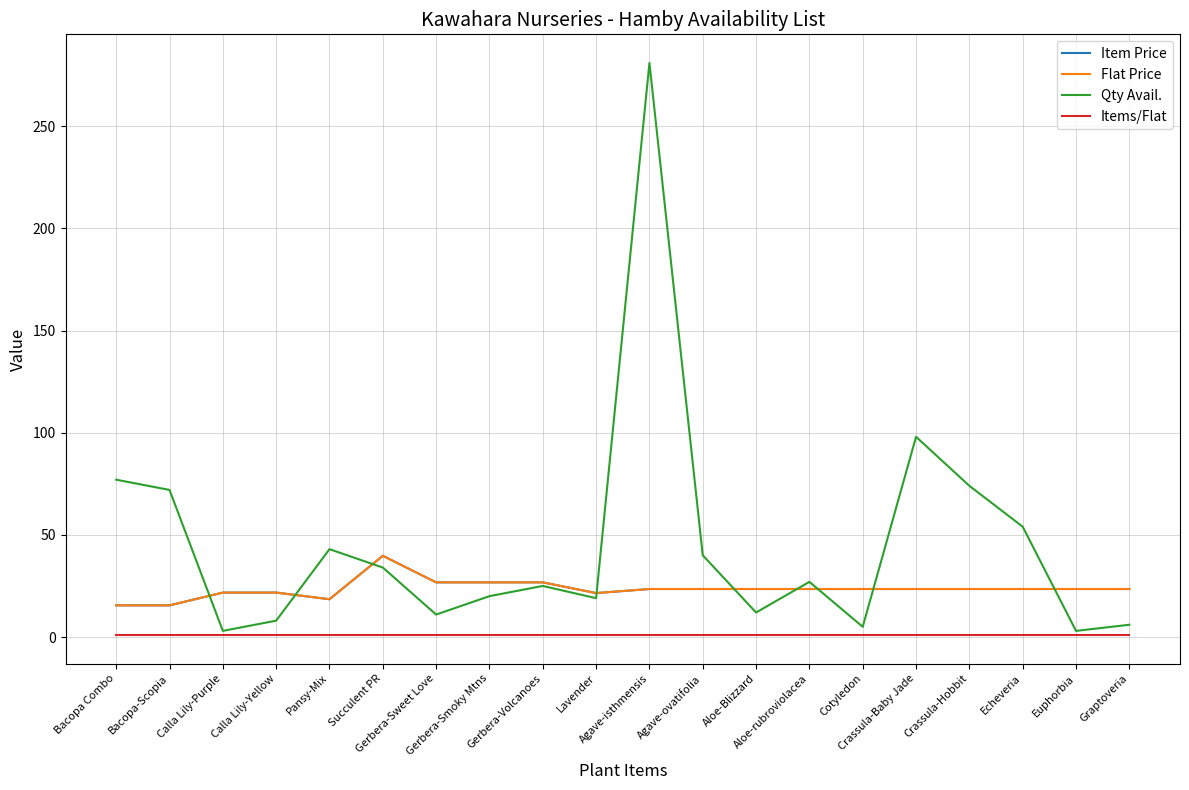

What is the label of the 14th point from the right?

Gerbera-Sweet Love